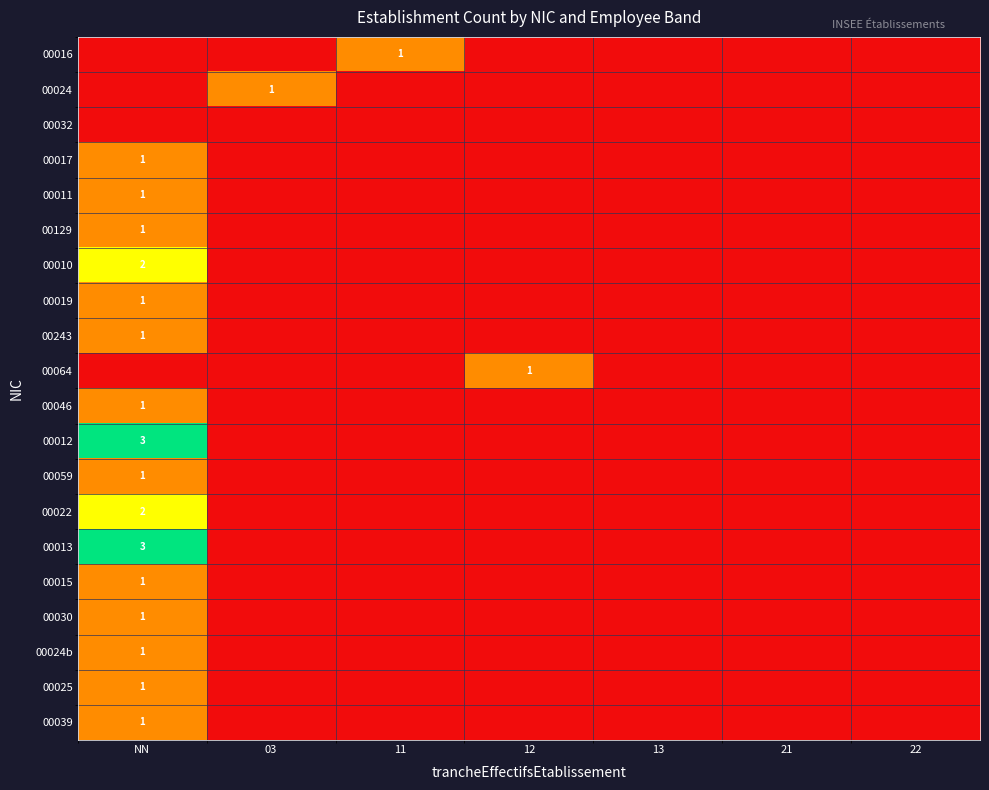

Which has a higher value, NN or 11?

11